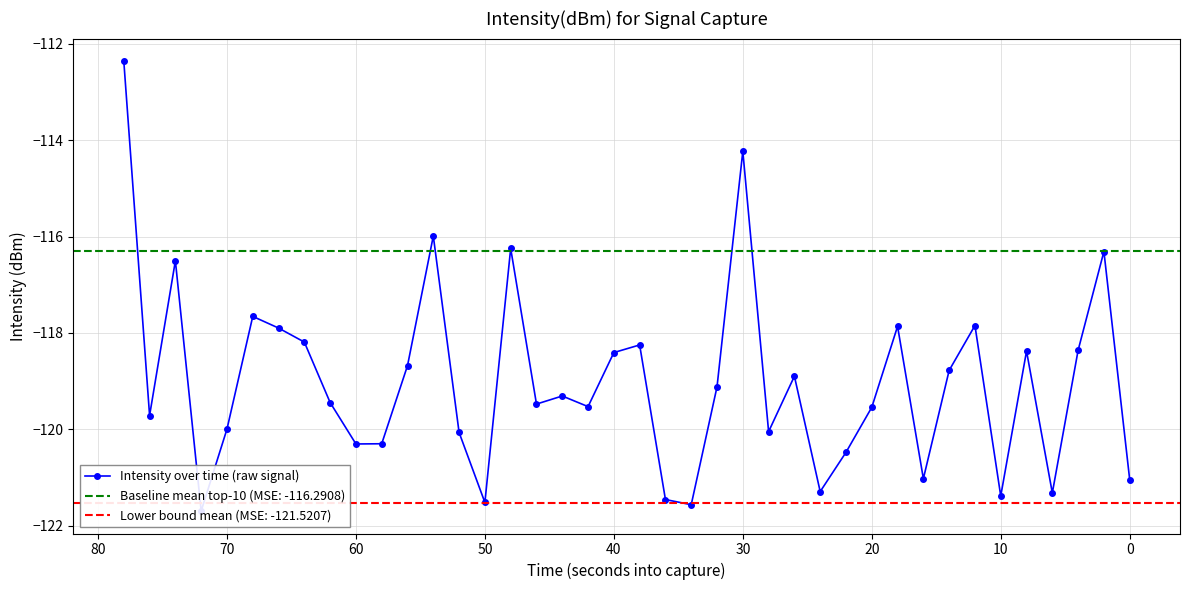

True or false: there are more than 1 points higher than both neighbors.

True